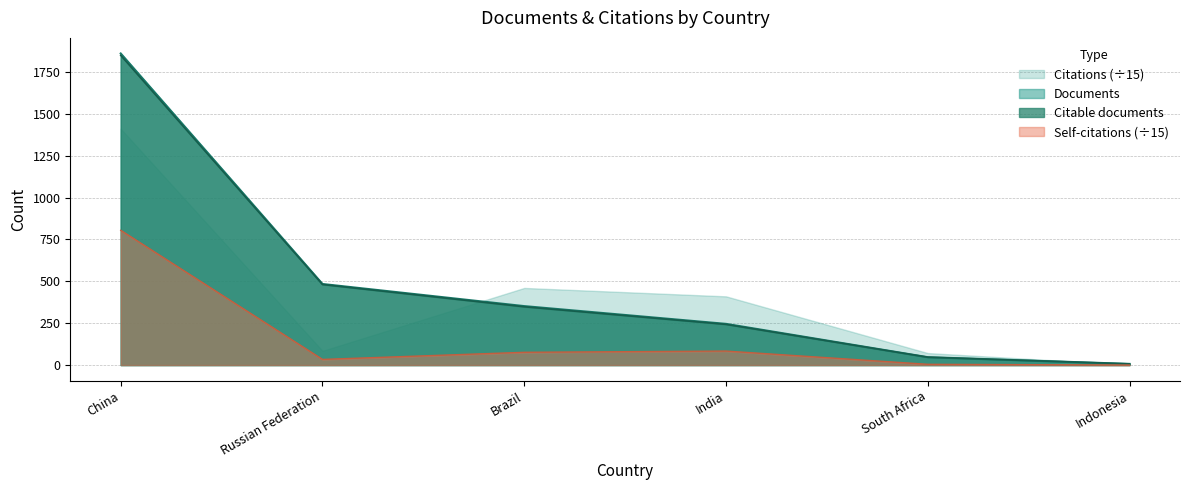

At which category is the sum across all series the highest?

China